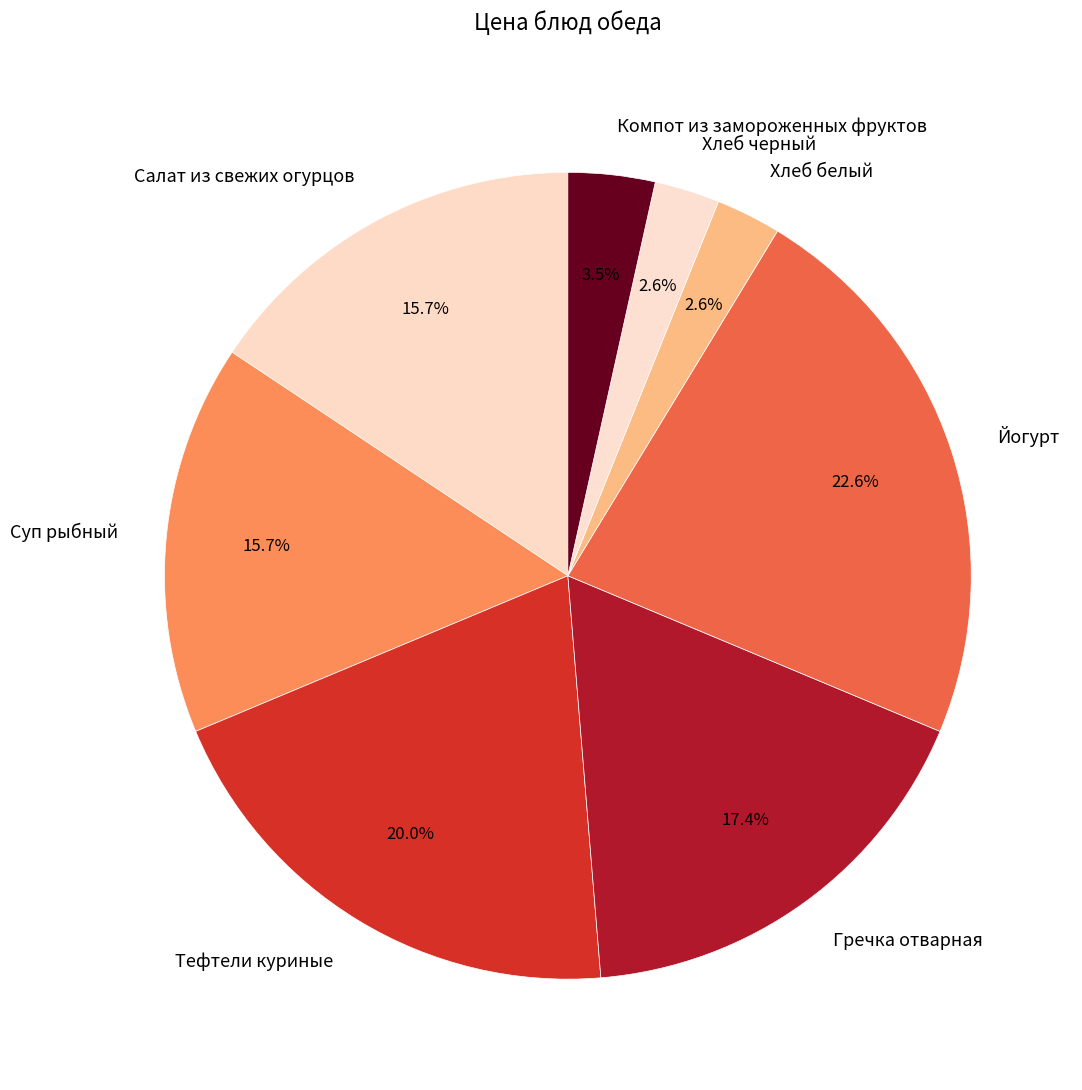

What percentage is the Тефтели куриные slice, to the nearest percent?

20%